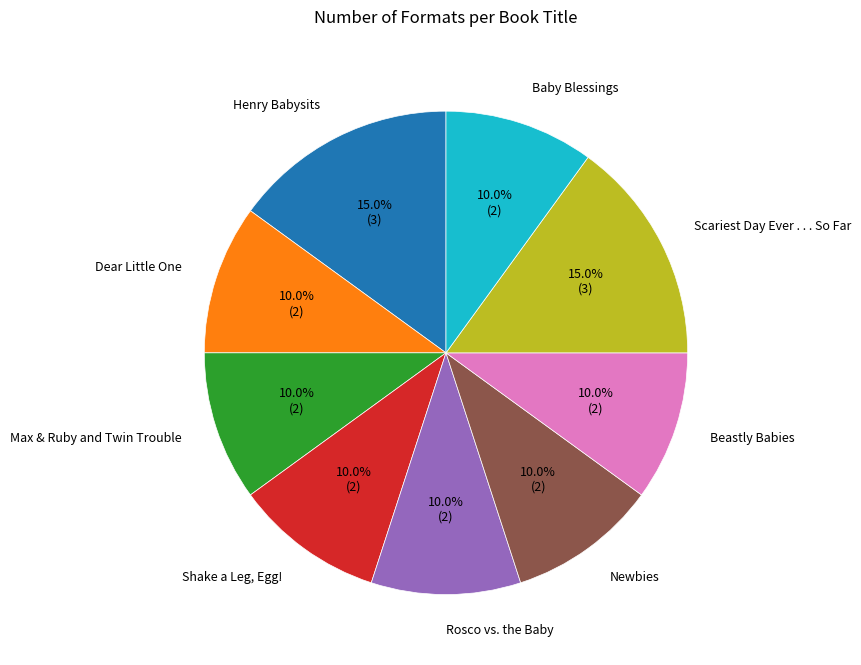

How many segments does this pie chart have?

9